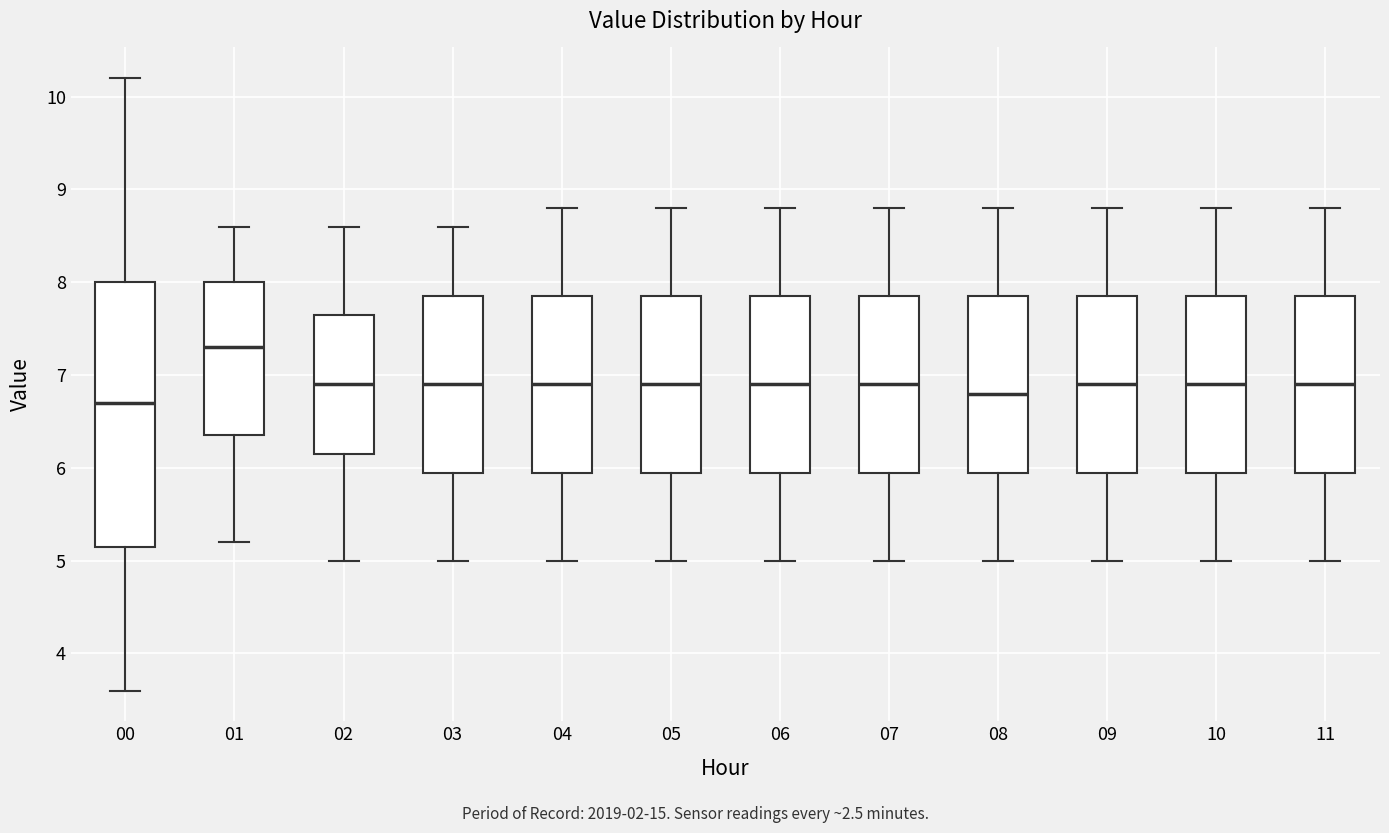

Which box has the highest median line?

01